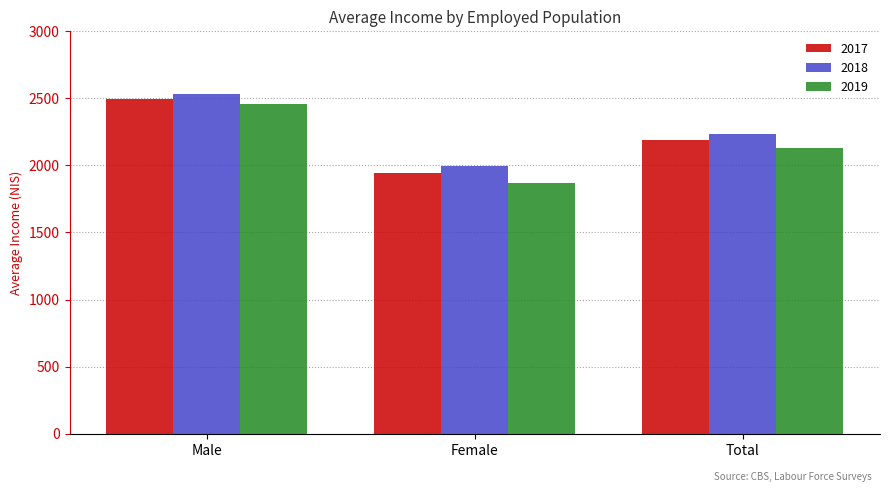

At how many categories does at least one series exceed 2036?

2